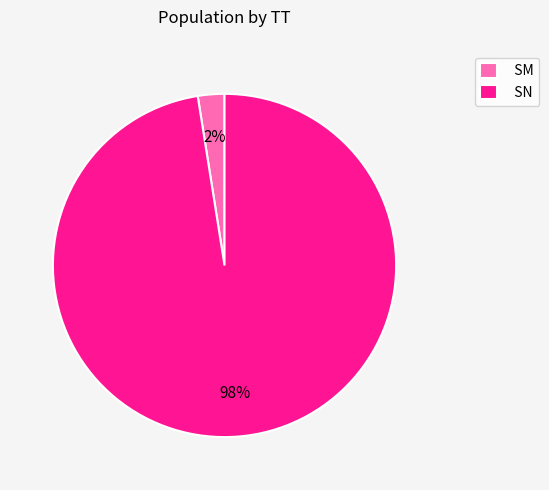

The SM slice represents 8% of the pie. True or false?

False